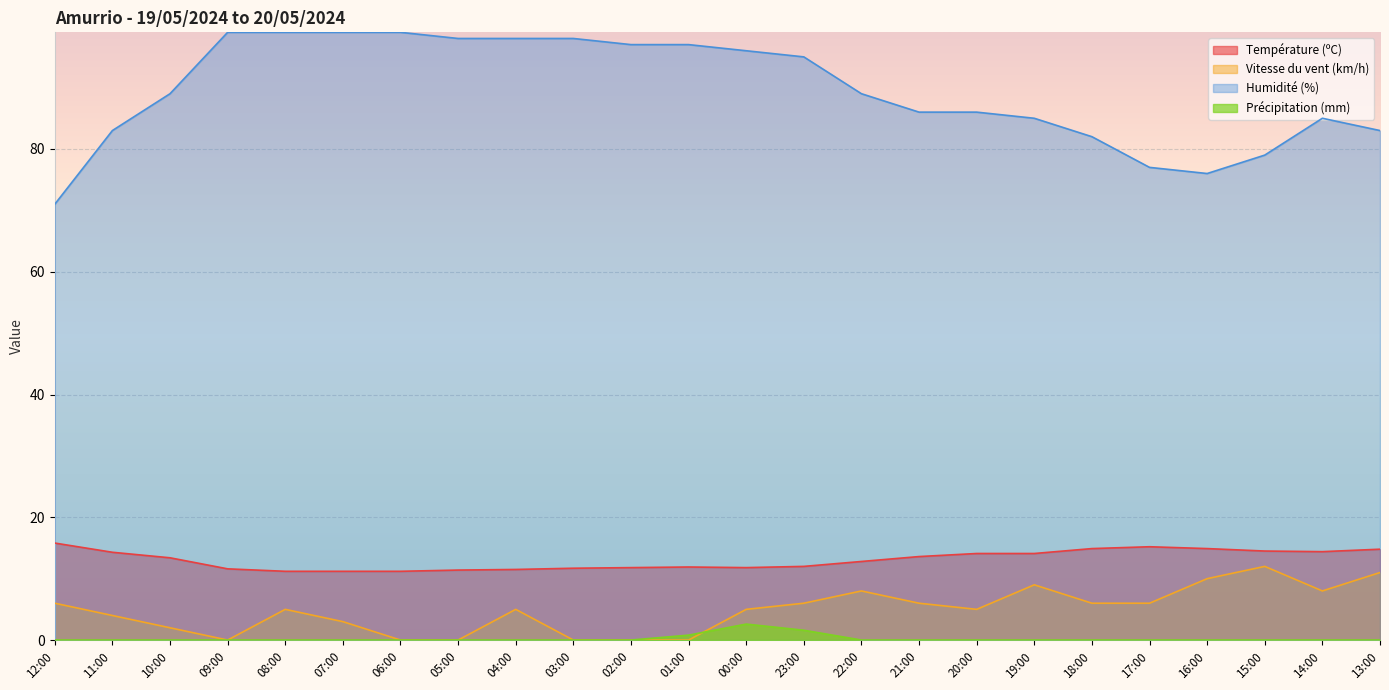

What are all the series names shown in the legend?

Température (ºC), Vitesse du vent (km/h), Humidité (%), Précipitation (mm)